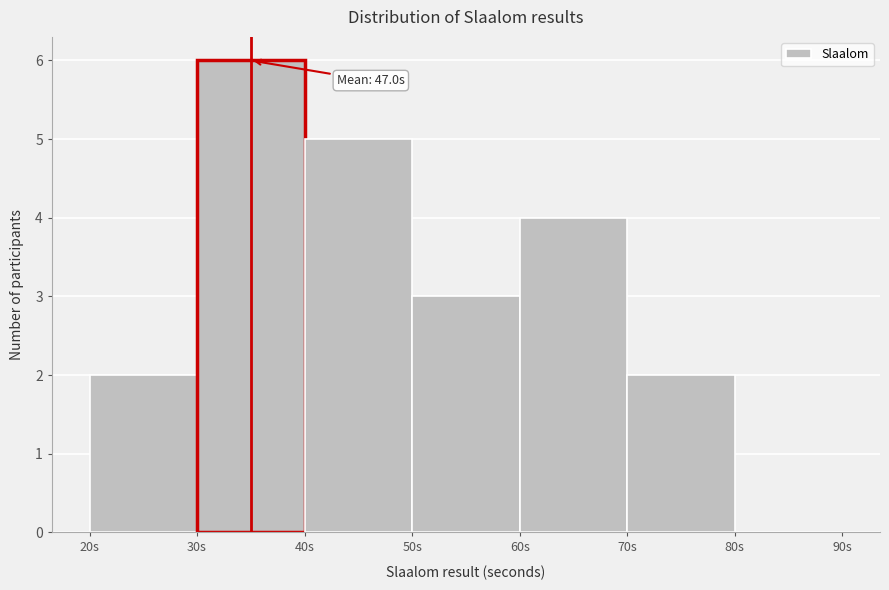

Which range on the x-axis has the tallest bar?

30 to 40